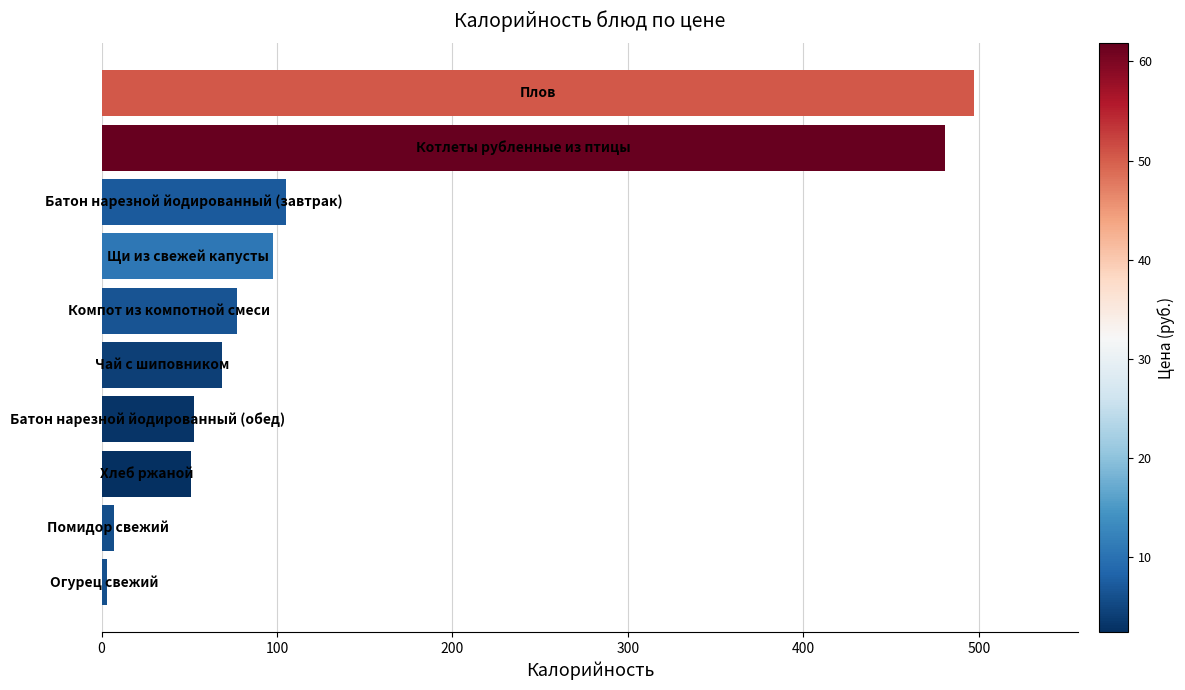

What is the difference between the second highest and second lowest values?

473.8